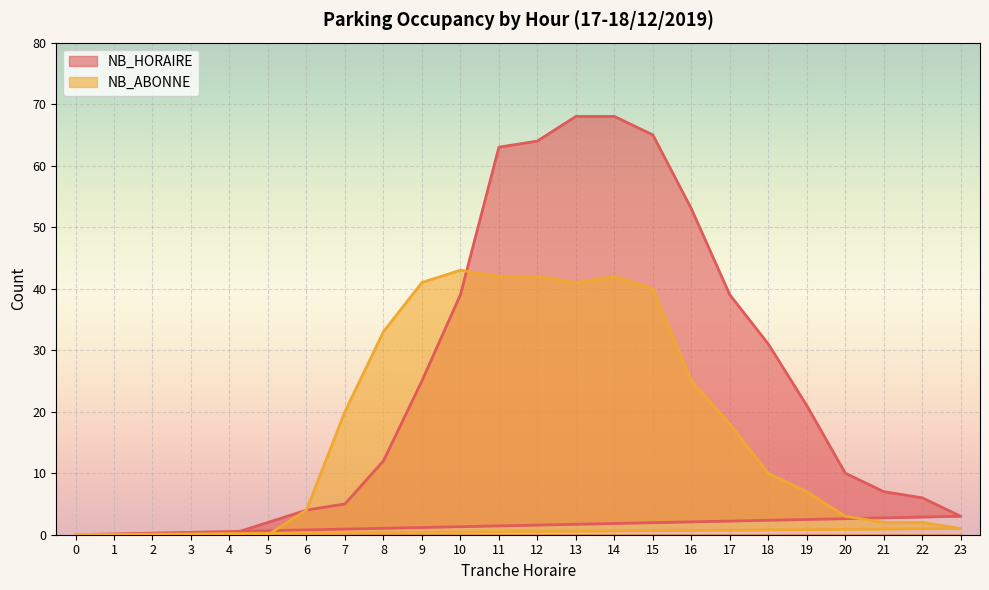

True or false: NB_HORAIRE and NB_ABONNE cross at least once.

True